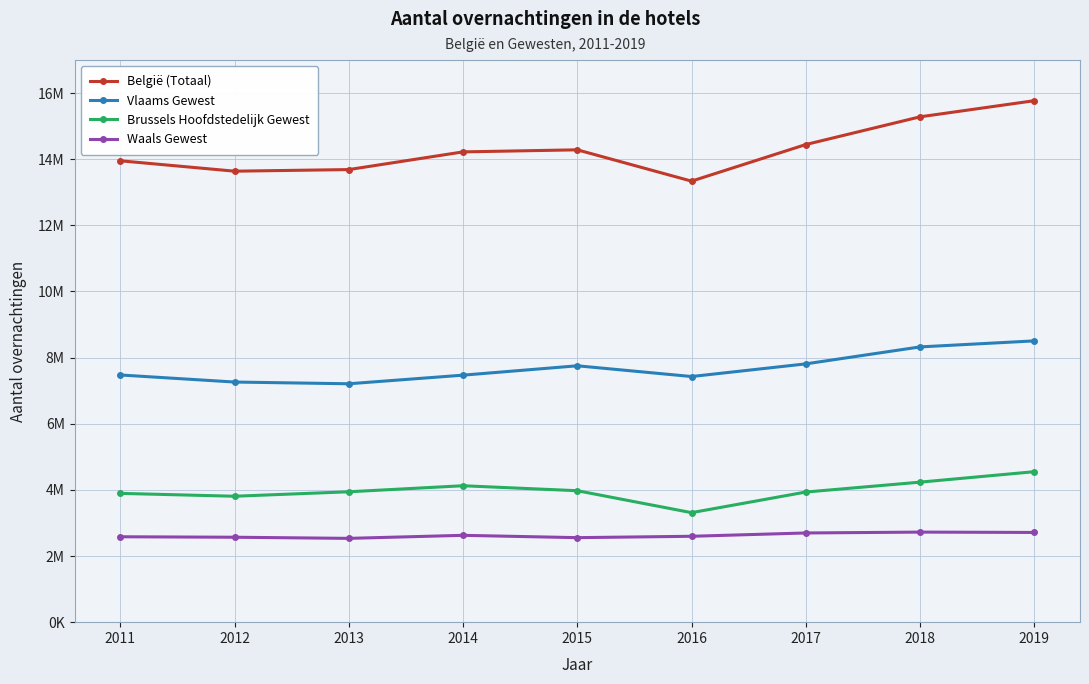

Which series has the largest total across all categories?

België (Totaal)